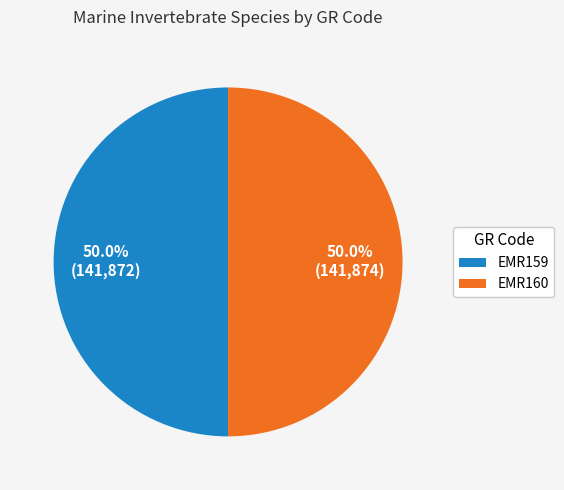

To the nearest percent, what portion does EMR160 represent?

50%